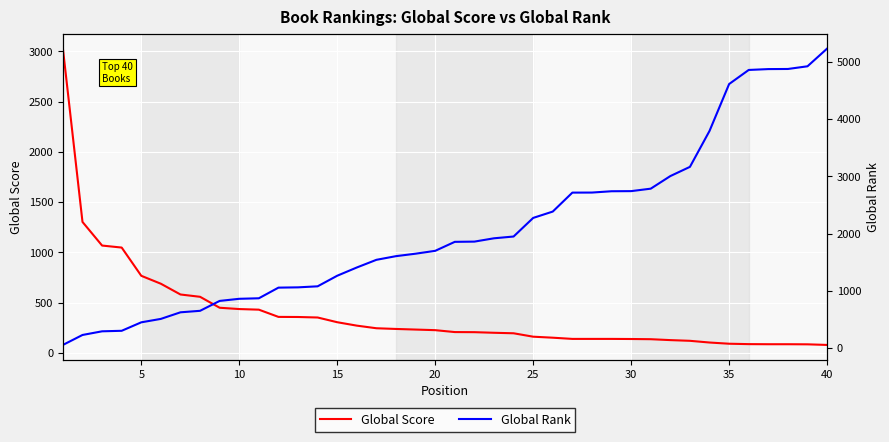

Reading right to left, list all the values displayed in this chart.

Global Score: 78	84	85	85	86	90	102	119	126	135	137	138	138	138	150	160	194	199	205	206	225	231	237	244	270	304	351	356	357	429	435	448	557	580	687	766	1047	1067	1302	3027
Global Rank: 5231	4922	4875	4873	4858	4612	3793	3165	3004	2784	2741	2739	2716	2715	2384	2273	1948	1917	1859	1855	1698	1648	1605	1541	1407	1263	1078	1060	1055	869	860	823	650	624	509	449	301	292	228	54